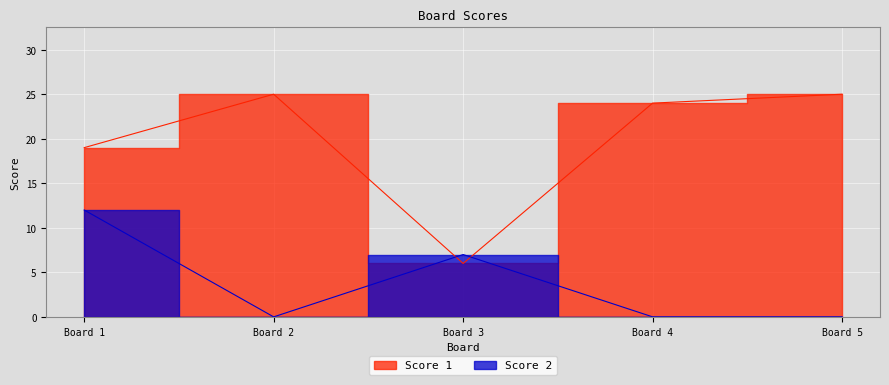

How many interior local peaks does the Score 2 series have?

1